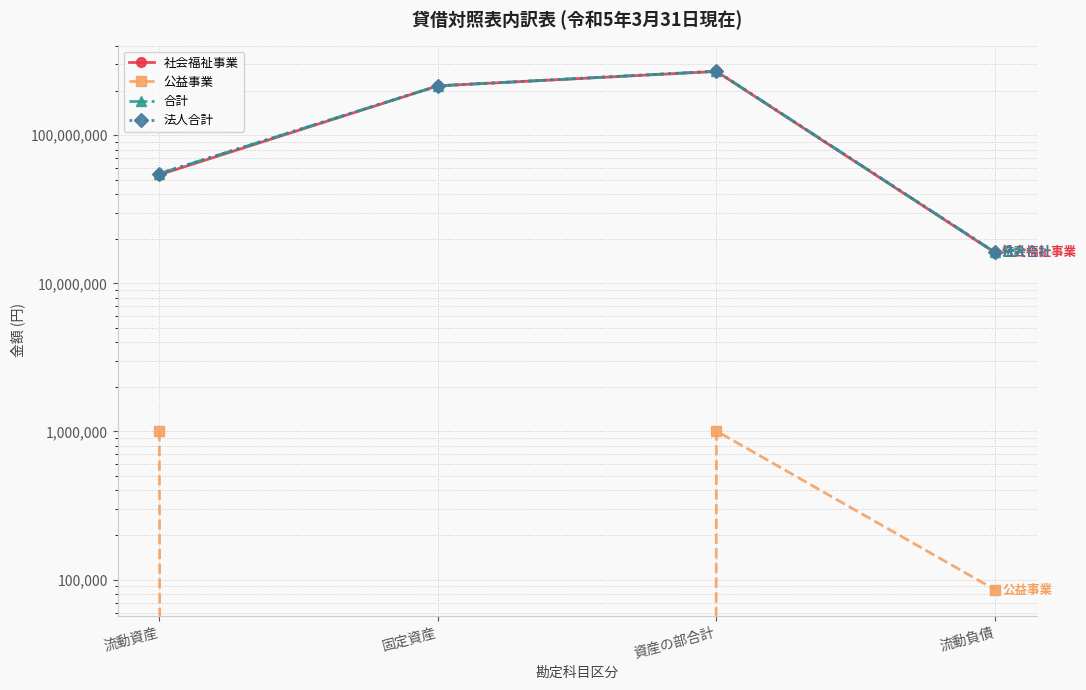

What is the value of the 合計 point at the 2nd from the left?

215088714